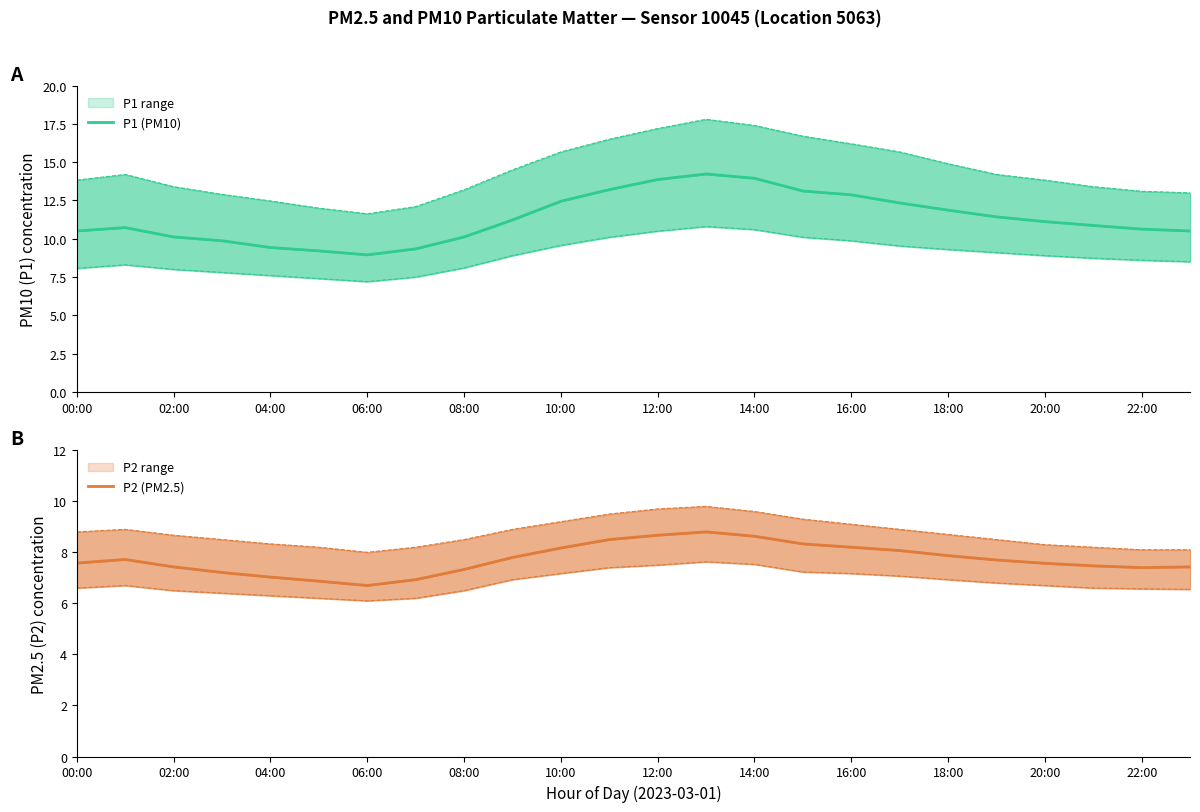

True or false: P2 (PM2.5) and P1 (PM10) cross at least once.

False